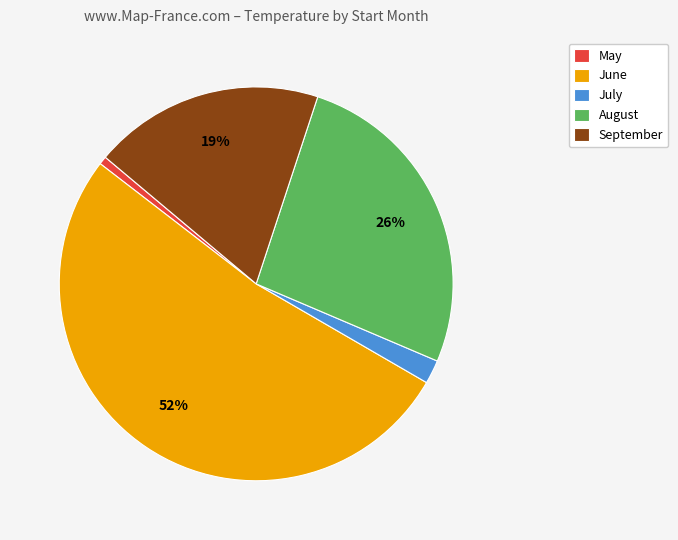

Which category accounts for the majority?

June